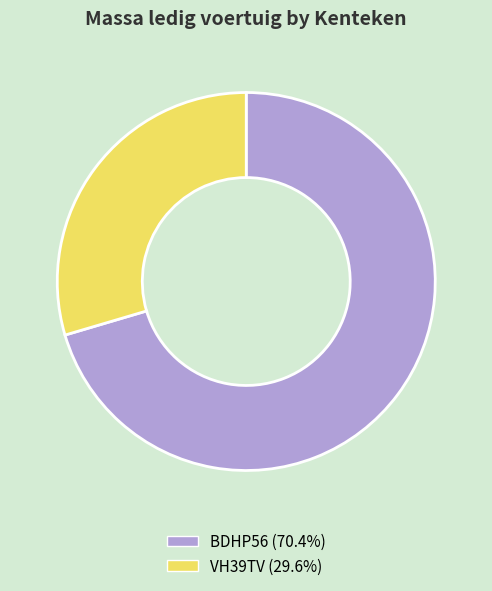

How many segments does this pie chart have?

2